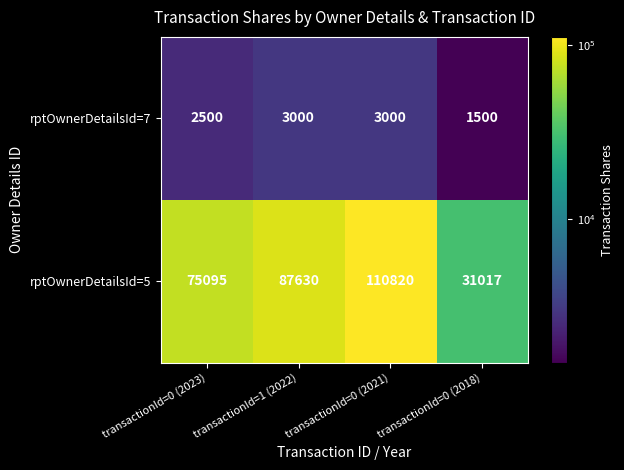

Which category has the lowest value across all series?

transactionId=0 (2018)